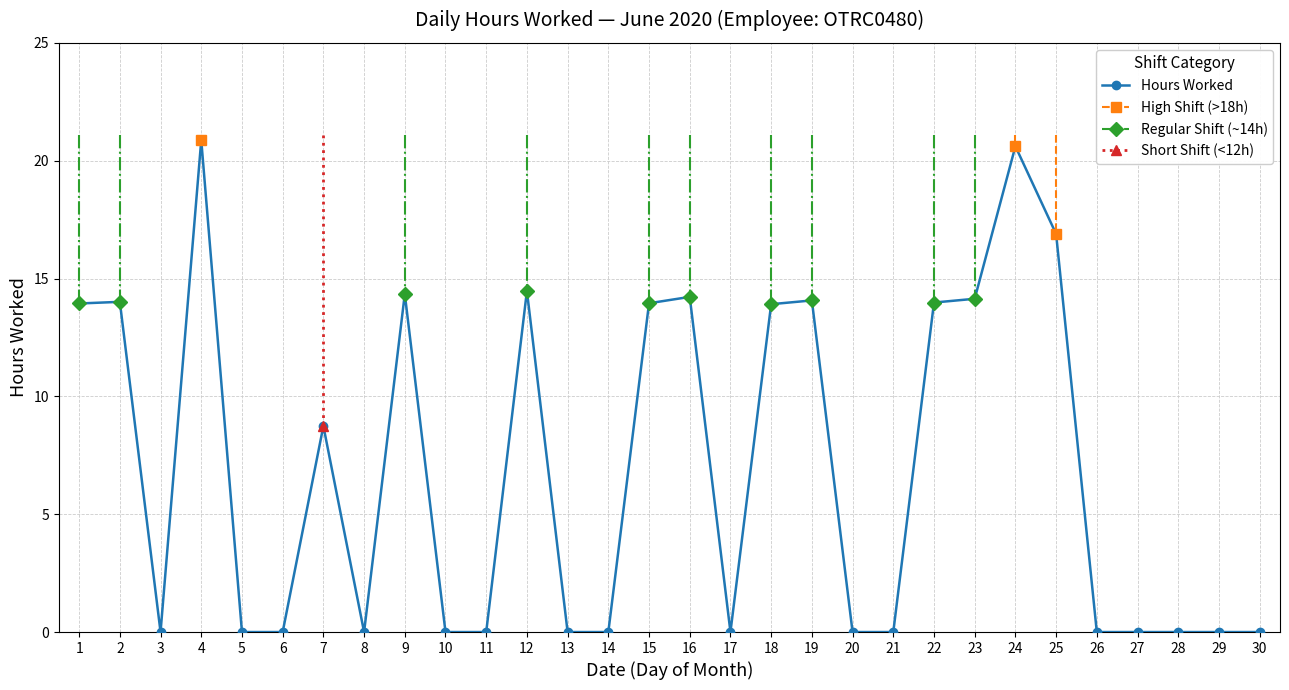

Where is the first local minimum?

3